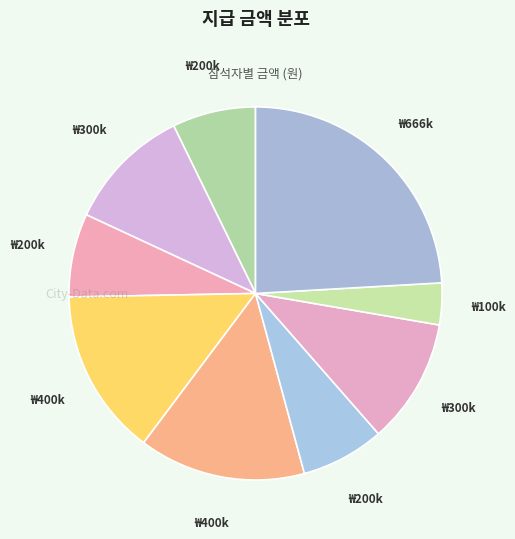

Count the number of slices in the pie.

9